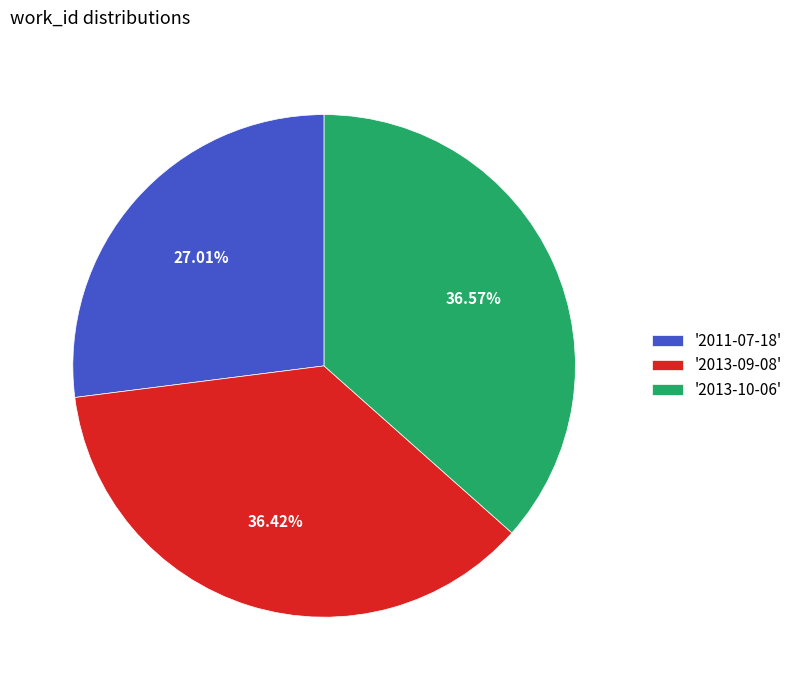

What is the ratio of the value at '2013-10-06' to the value at '2013-09-08'?

1.0